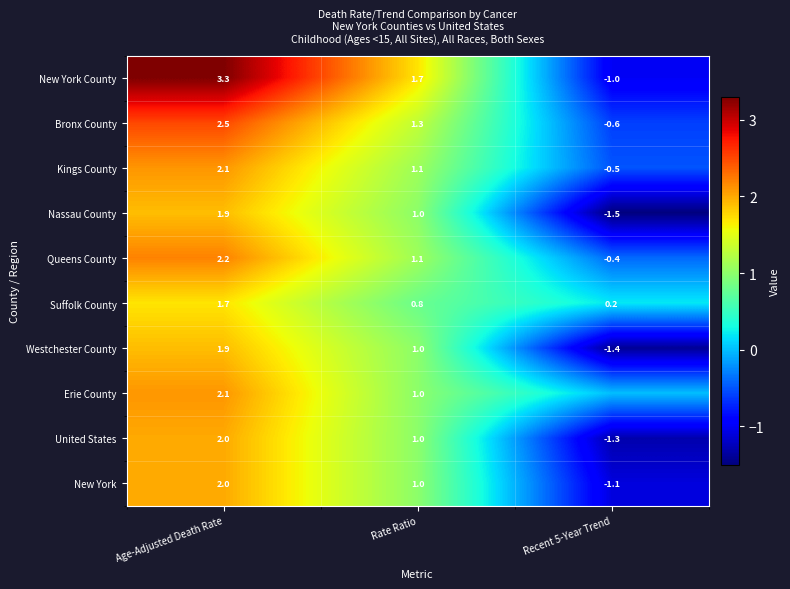

Where does the Westchester County series first go above 1?

Age-Adjusted Death Rate